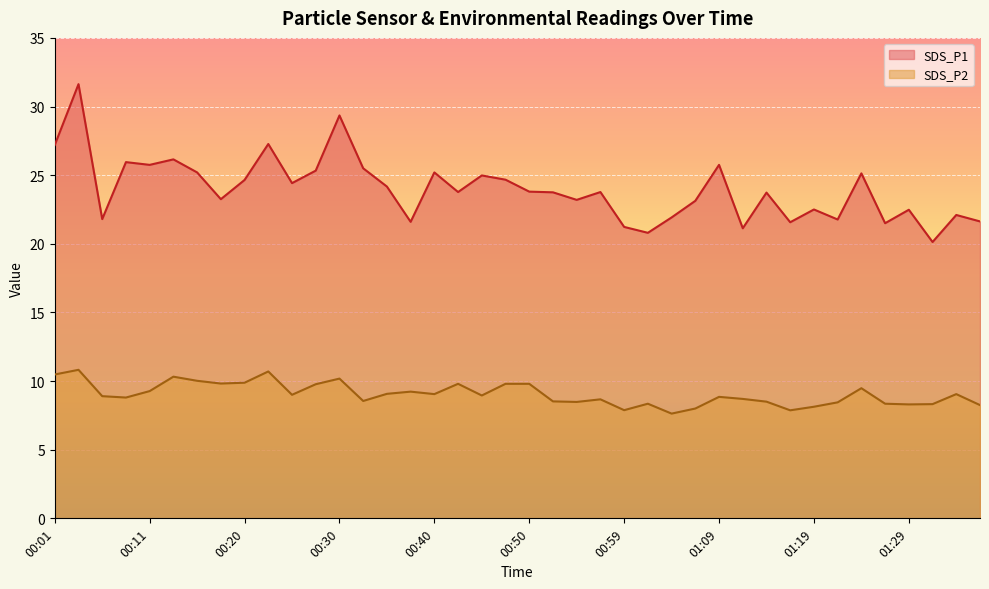

Which series has the largest range (max minus min)?

SDS_P1